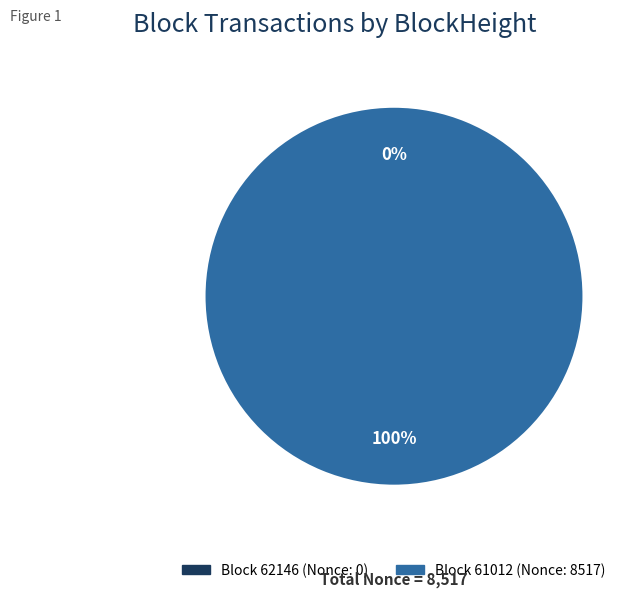

To the nearest percent, what is the difference between the largest and smallest slice percentages?

100%